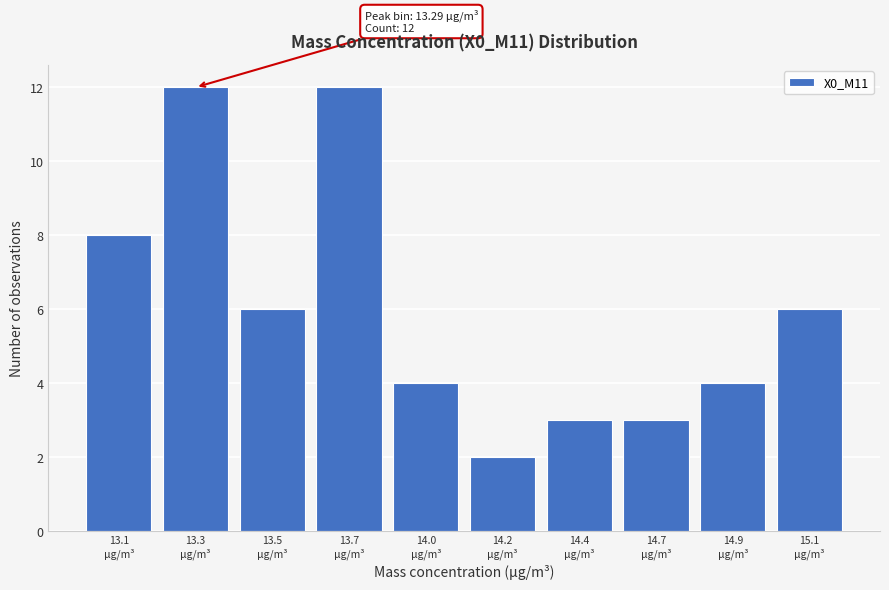

Reading left to right, extract all data points from this chart.

8	12	6	12	4	2	3	3	4	6